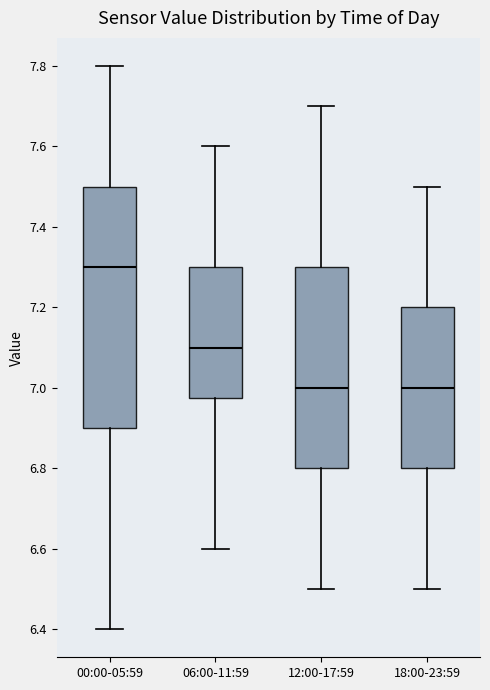

Reading left to right, read every box against the y-axis: the position of its median line, the range the box covers, and the ends of its whiskers. The values are not printed on the chart, so give them approximately, as read against the axis.

00:00-05:59: median 7.30, box 6.90 to 7.50, whiskers 6.40 to 7.80
06:00-11:59: median 7.10, box 6.98 to 7.30, whiskers 6.60 to 7.60
12:00-17:59: median 7.00, box 6.80 to 7.30, whiskers 6.50 to 7.70
18:00-23:59: median 7.00, box 6.80 to 7.20, whiskers 6.50 to 7.50